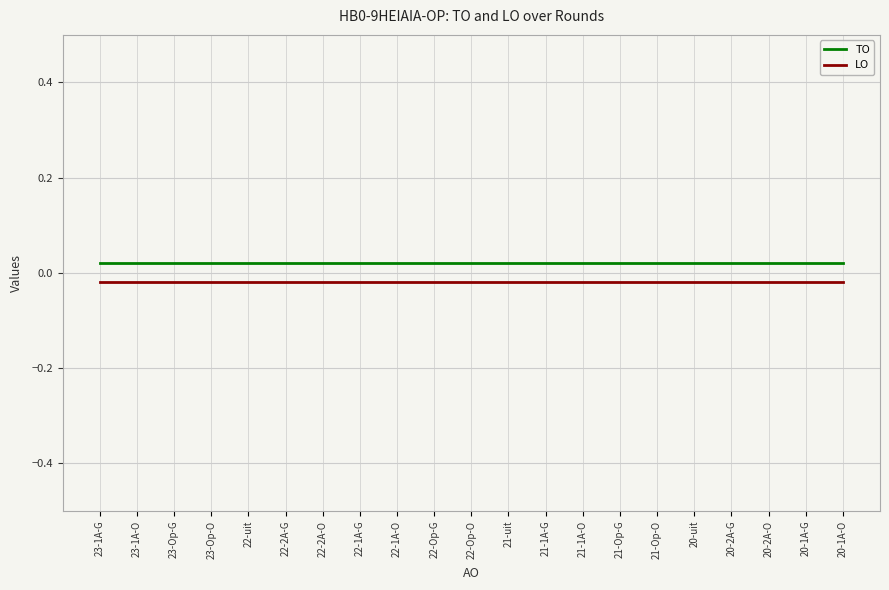

Count the number of data series in this chart.

2